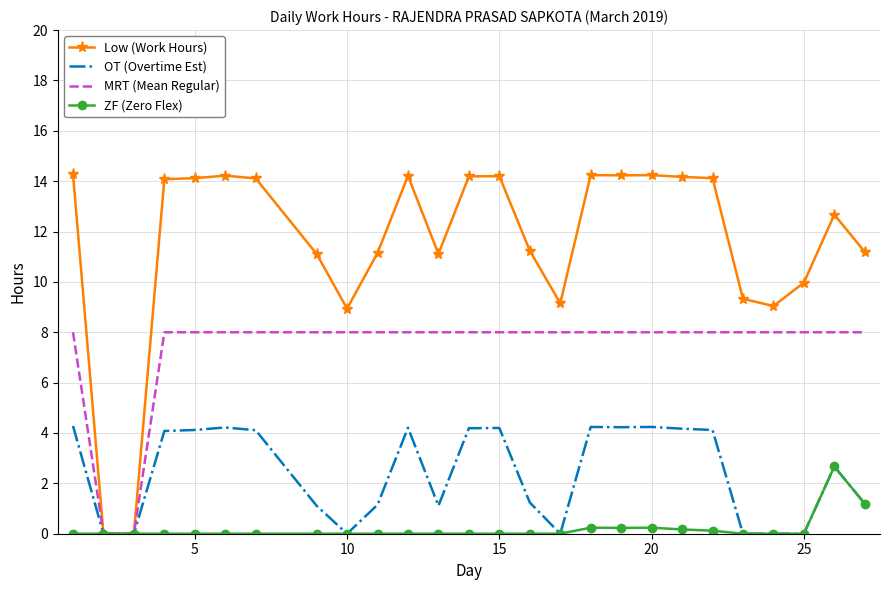

True or false: ZF (Zero Flex) has more than 1 interior local peaks.

True